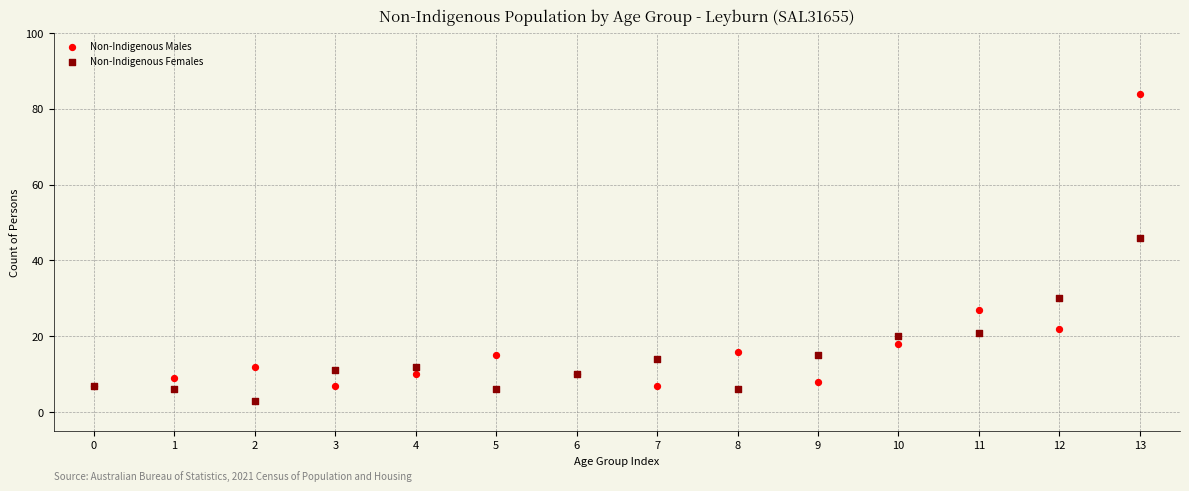

Which series has the largest Y range (max minus min)?

Non-Indigenous Males